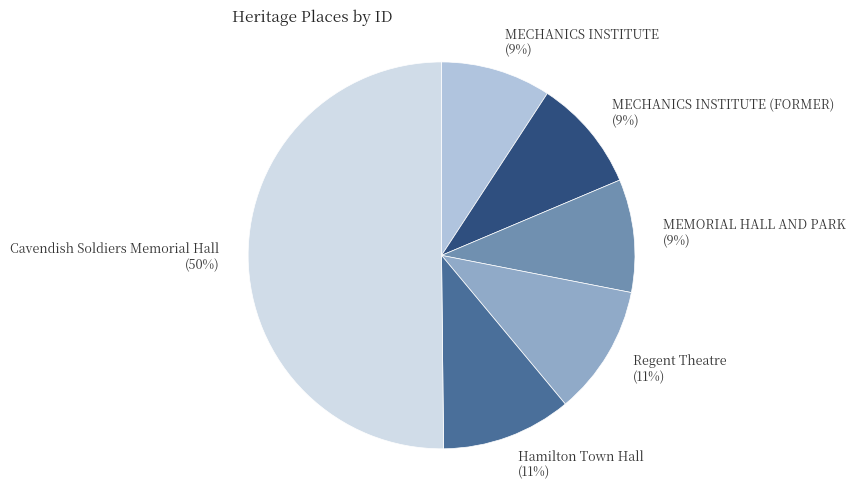

Combined, do Hamilton Town Hall (11%) and MECHANICS INSTITUTE (9%) account for over 50%?

No